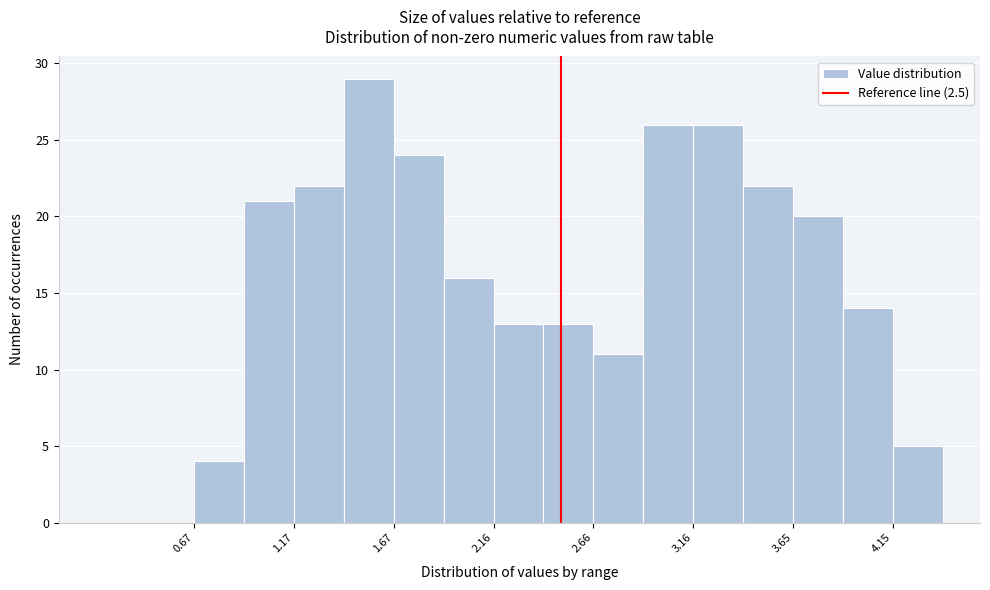

Reading left to right, list every bar in this chart as the range it spans on the x-axis followed by its height. Neither the bar edges nor the heights are printed on the chart, so give them approximately, as read against the axes.

0.65 to 0.90: 4
0.90 to 1.15: 21
1.15 to 1.40: 22
1.40 to 1.65: 29
1.65 to 1.90: 24
1.90 to 2.15: 16
2.15 to 2.40: 13
2.40 to 2.65: 13
2.65 to 2.90: 11
2.90 to 3.15: 26
3.15 to 3.40: 26
3.40 to 3.65: 22
3.65 to 3.90: 20
3.90 to 4.15: 14
4.15 to 4.40: 5